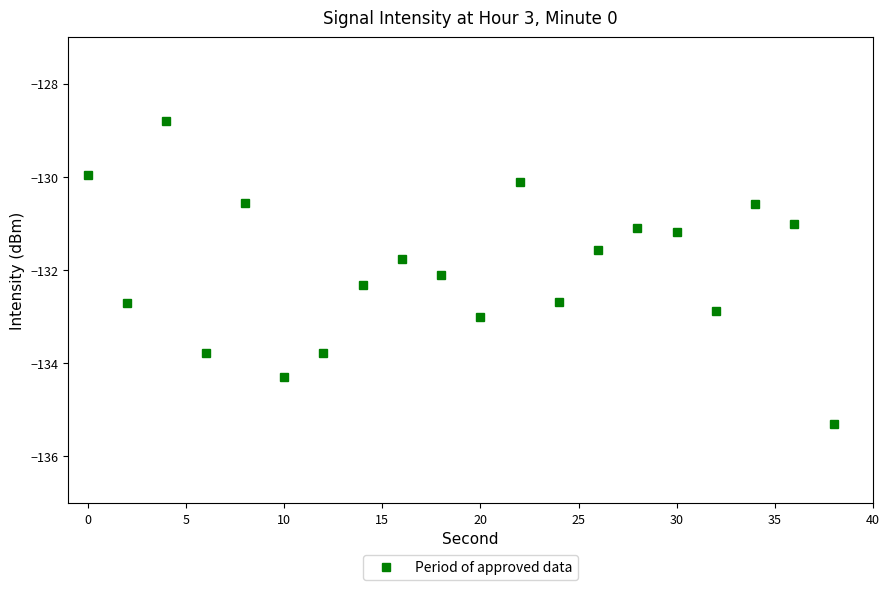

What is the average value?

-132.0